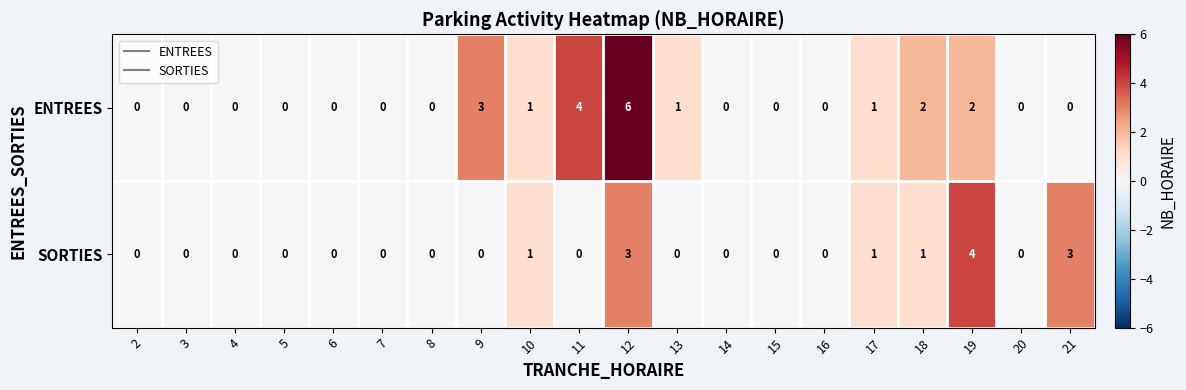

What is the difference between the maximum and second lowest values in the SORTIES series?

4